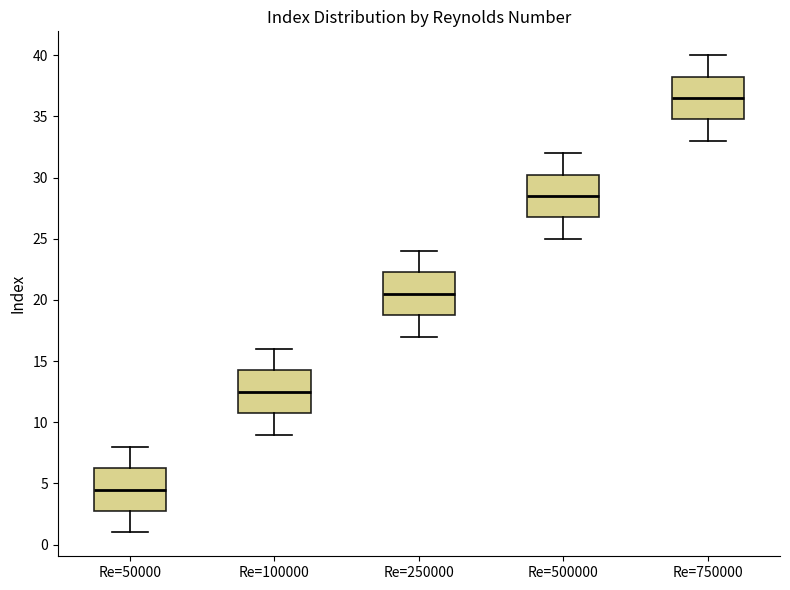

Which box's median line is the lowest?

Re=50000